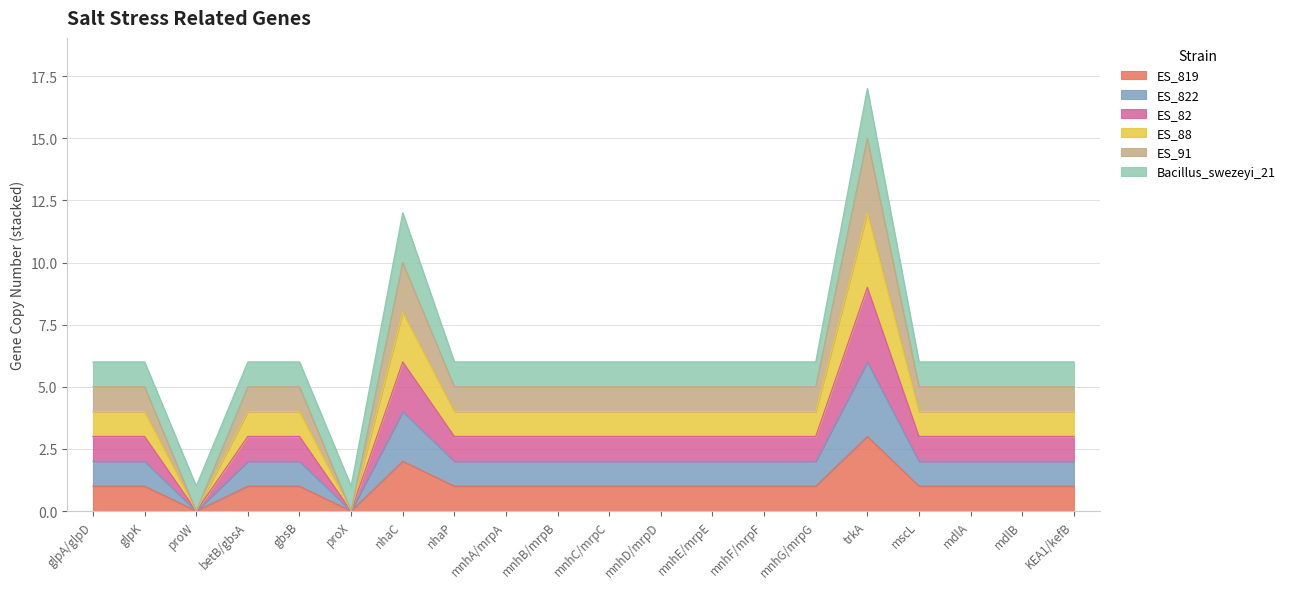

Which series has the widest spread of values?

ES_91